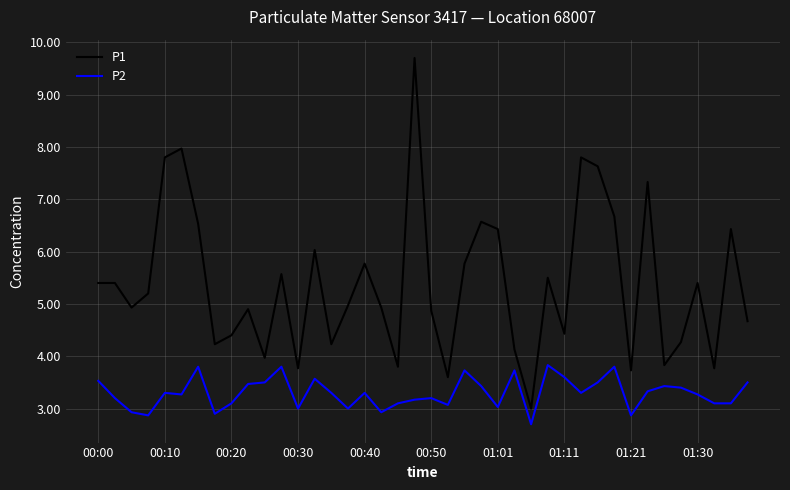

List the series in order of their peak value, highest first.

P1, P2